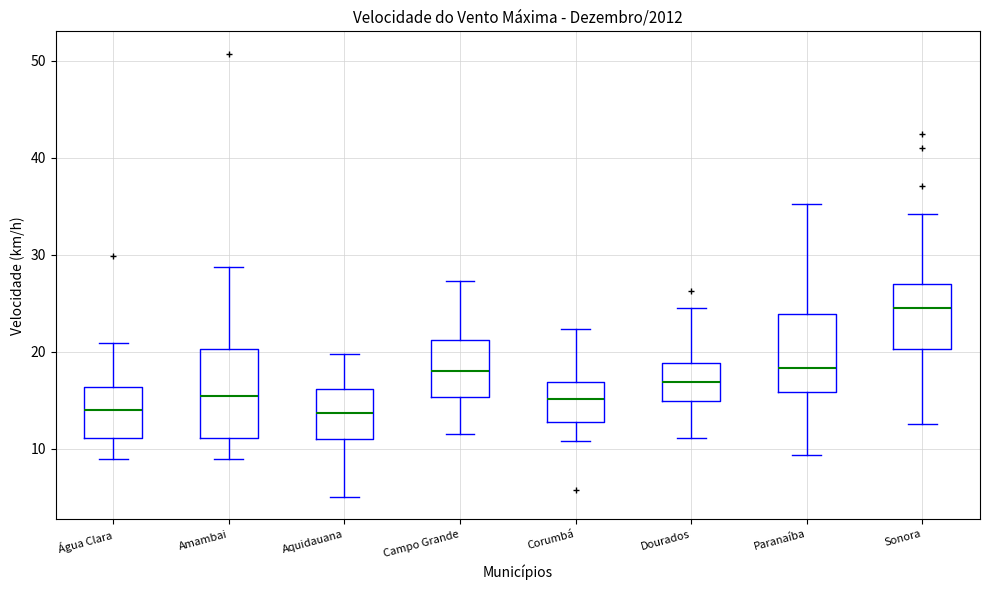

Reading left to right, transcribe this box plot: for each box, give where its median line is, the range the box spans, and where its two whiskers end, as read against the y-axis. The values are not printed on the chart, so give them approximately, as read against the axis.

Água Clara: median 14, box 11 to 16, whiskers 9 to 21
Amambai: median 15, box 11 to 20, whiskers 9 to 29
Aquidauana: median 14, box 11 to 16, whiskers 5 to 20
Campo Grande: median 18, box 15 to 21, whiskers 12 to 27
Corumbá: median 15, box 13 to 17, whiskers 11 to 22
Dourados: median 17, box 15 to 19, whiskers 11 to 24
Paranaíba: median 18, box 16 to 24, whiskers 9 to 35
Sonora: median 24, box 20 to 27, whiskers 13 to 34